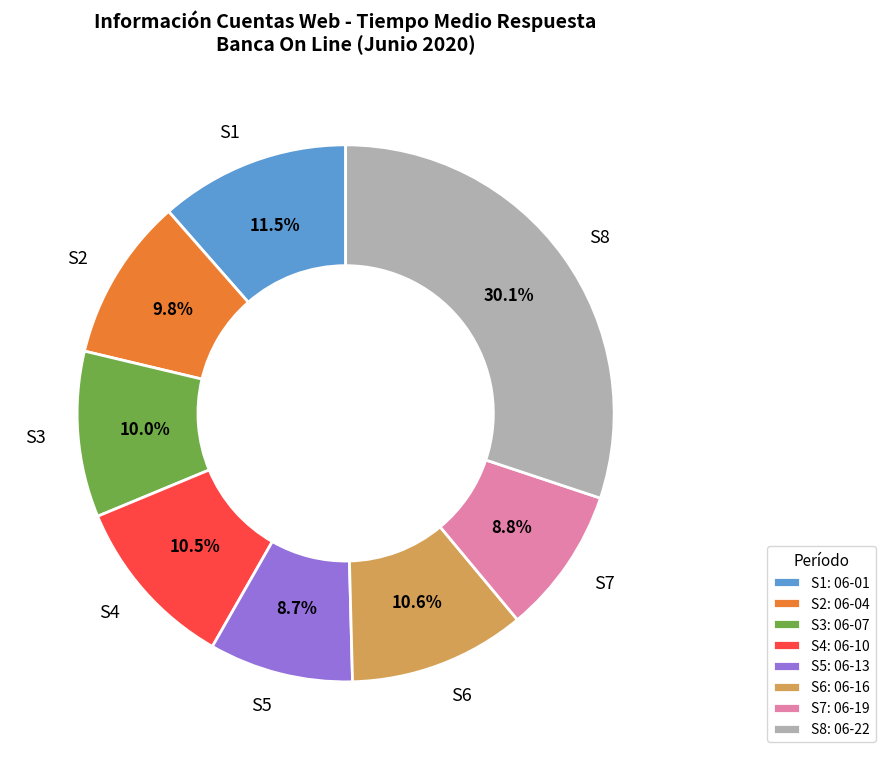

To the nearest percent, what is the difference between the largest and smallest slice percentages?

21%